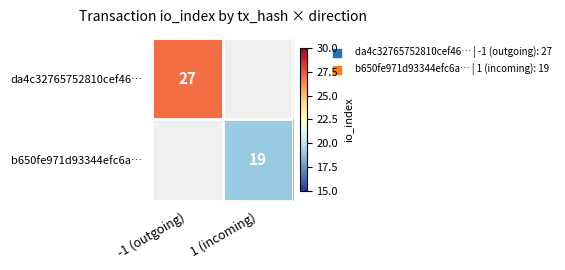

The b650fe971d93344efc6a… series shows 19 at 1 (incoming). True or false?

True